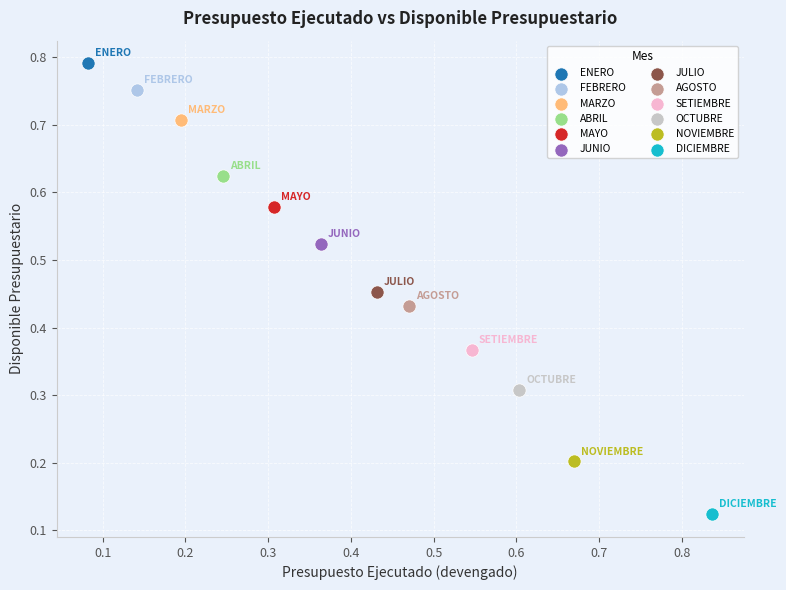

What are all the series names shown in the legend?

ENERO, FEBRERO, MARZO, ABRIL, MAYO, JUNIO, JULIO, AGOSTO, SETIEMBRE, OCTUBRE, NOVIEMBRE, DICIEMBRE